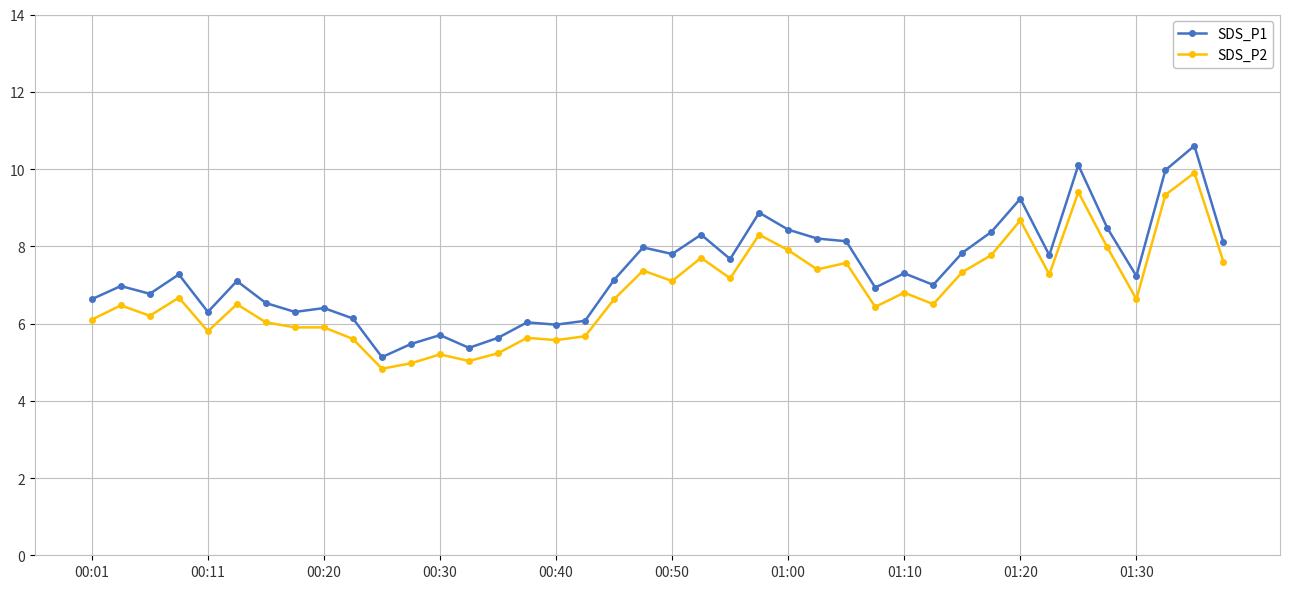

What is the minimum value shown in the chart?

4.8